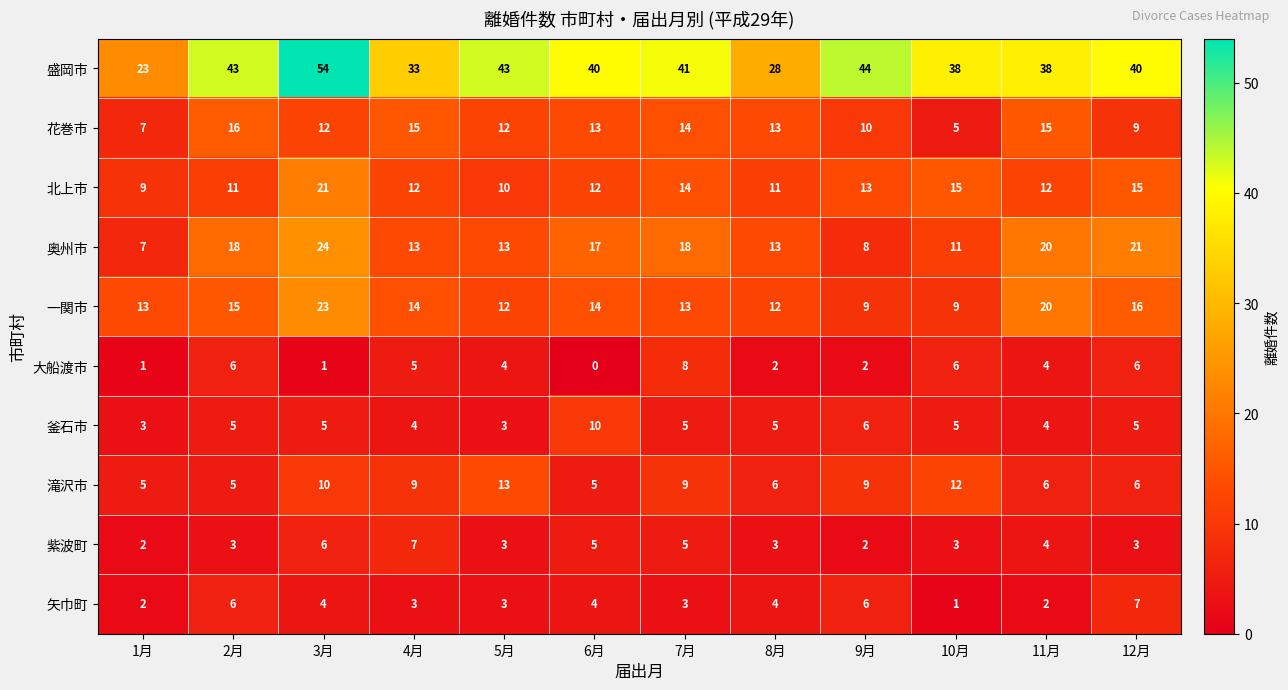

What is the total value across all series at 1月?

72